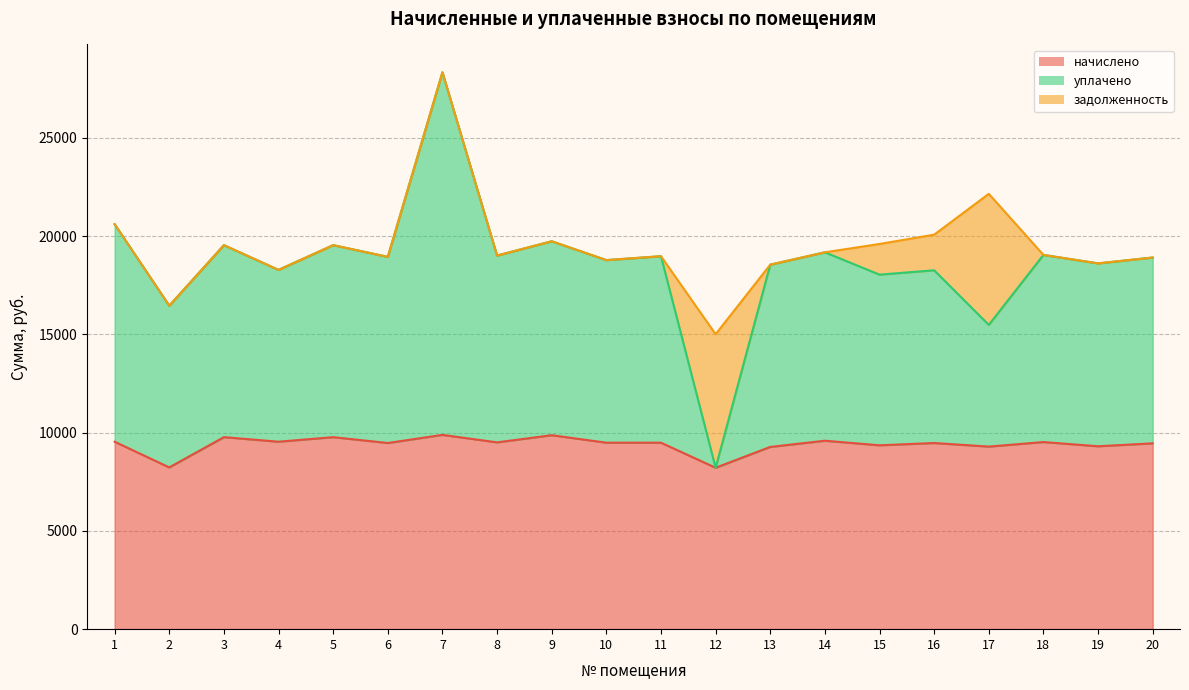

The value of начислено at 9 is 5987.6. True or false?

False